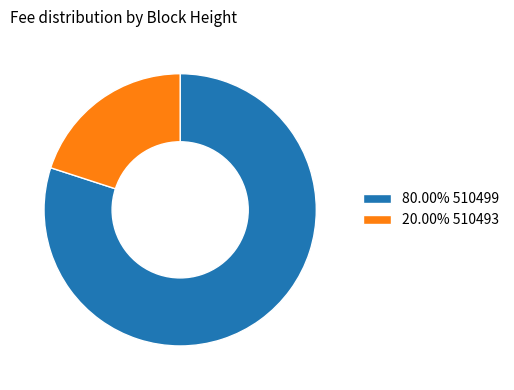

Is there any slice that represents more than half of the pie?

Yes